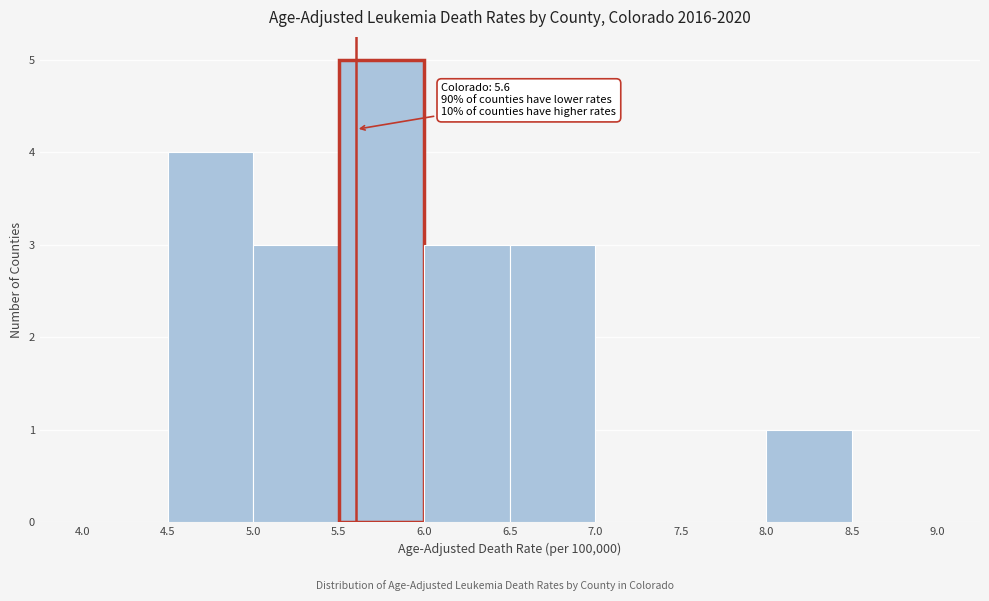

Over which range of the x-axis is the bar tallest?

5.5 to 6.0